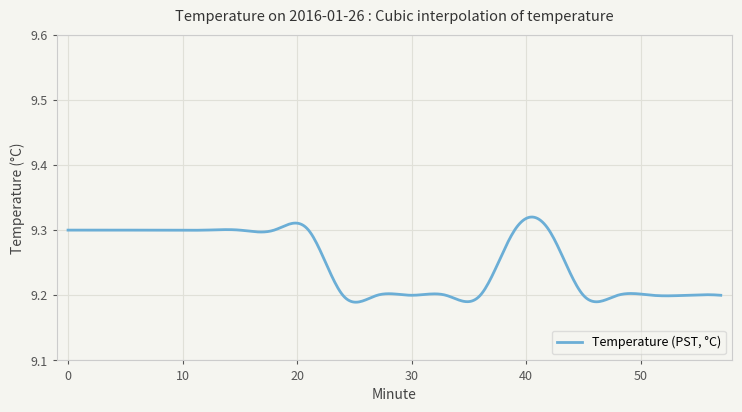

List the labels in order of value, smallest first.

24, 27, 30, 33, 36, 45, 48, 51, 54, 57, 0, 3, 6, 9, 12, 15, 18, 21, 39, 42